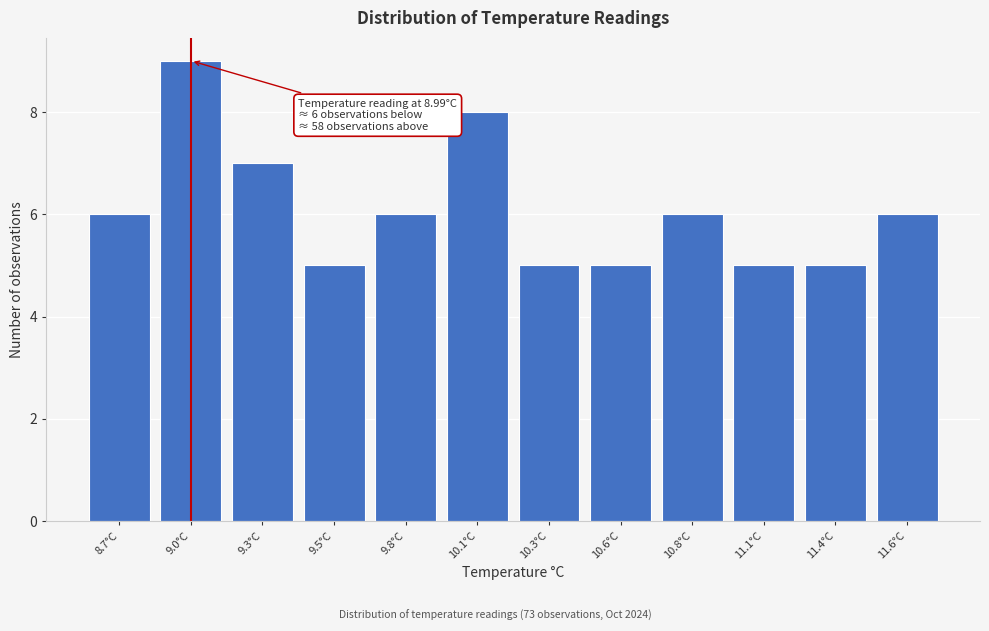

Reading left to right, transcribe all the data shown in this chart.

6	9	7	5	6	8	5	5	6	5	5	6